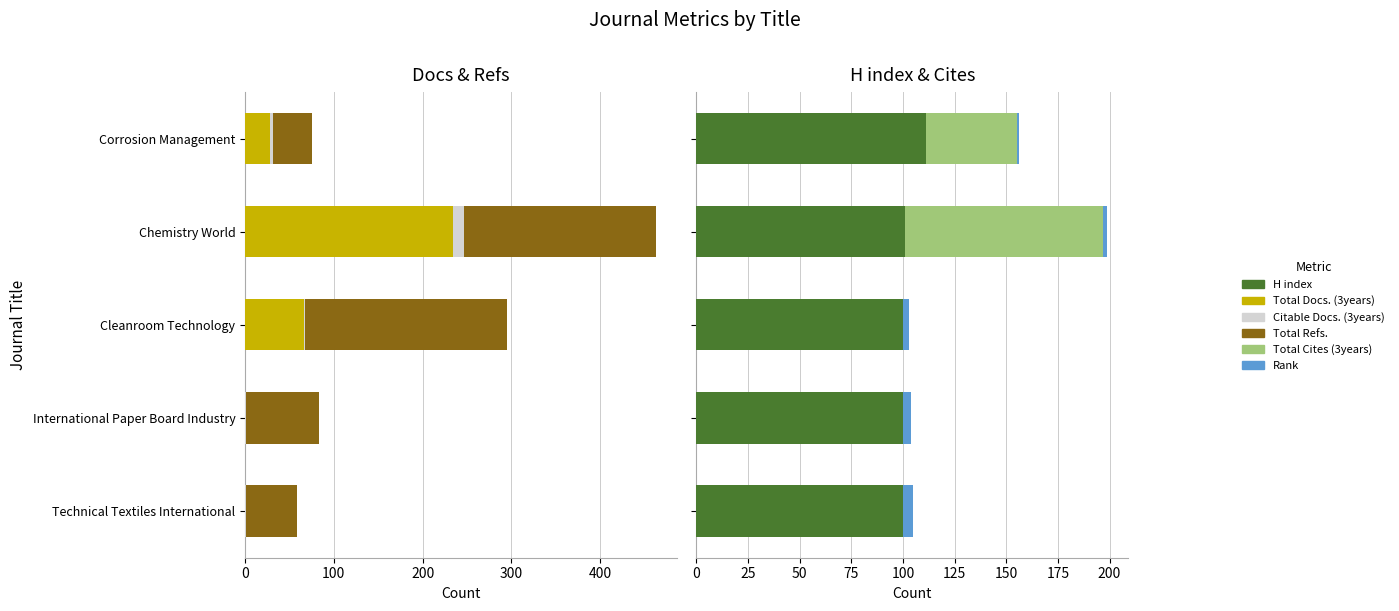

Which series has the largest total across all categories?

Total Refs.